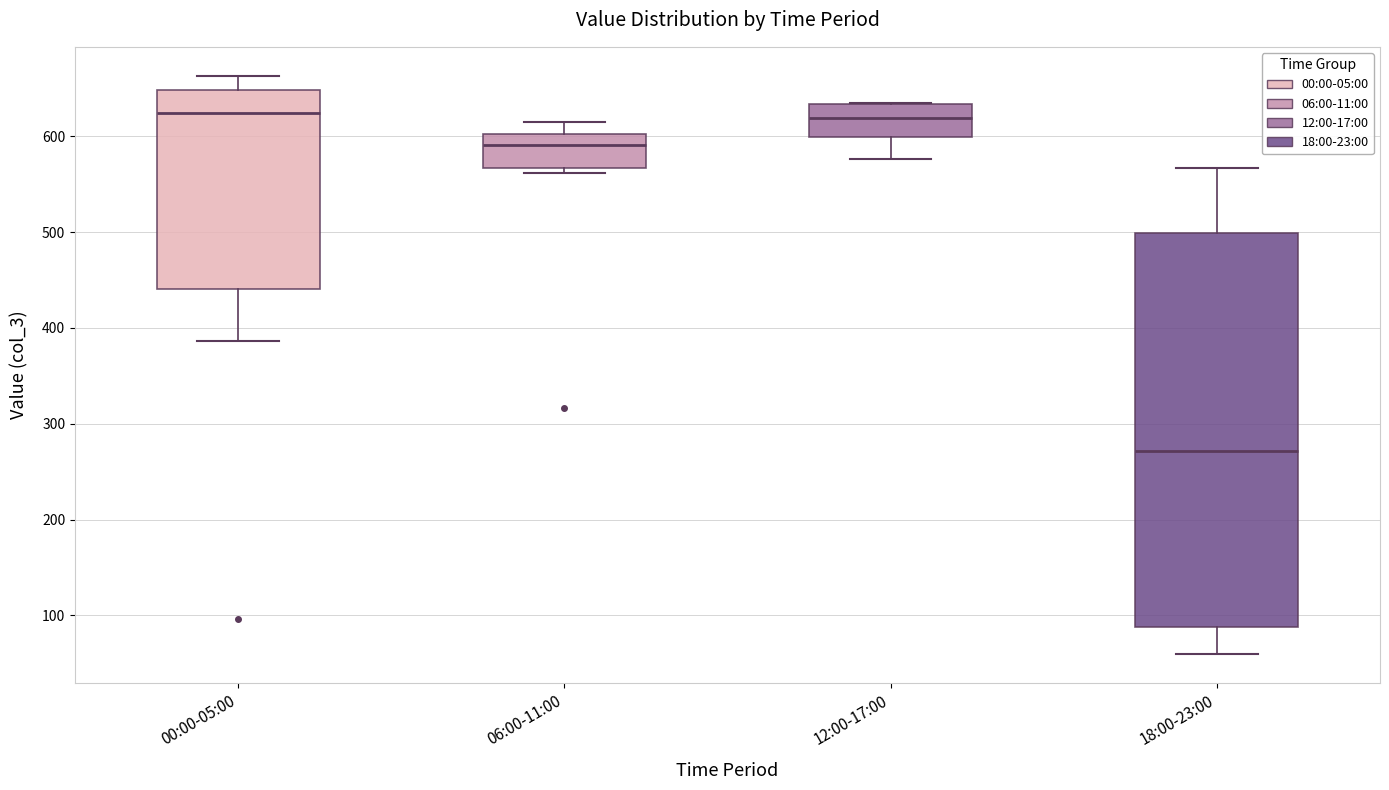

Which box is the tallest, from its lower edge to its upper edge?

18:00-23:00